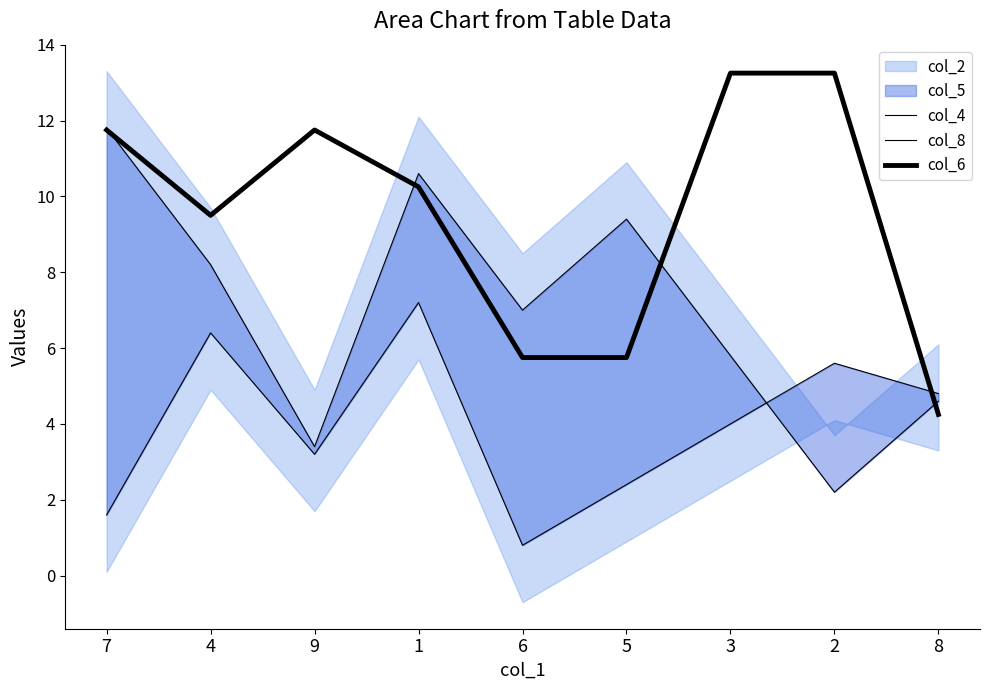

True or false: col_6 has a value of 5.7 at 8.

False